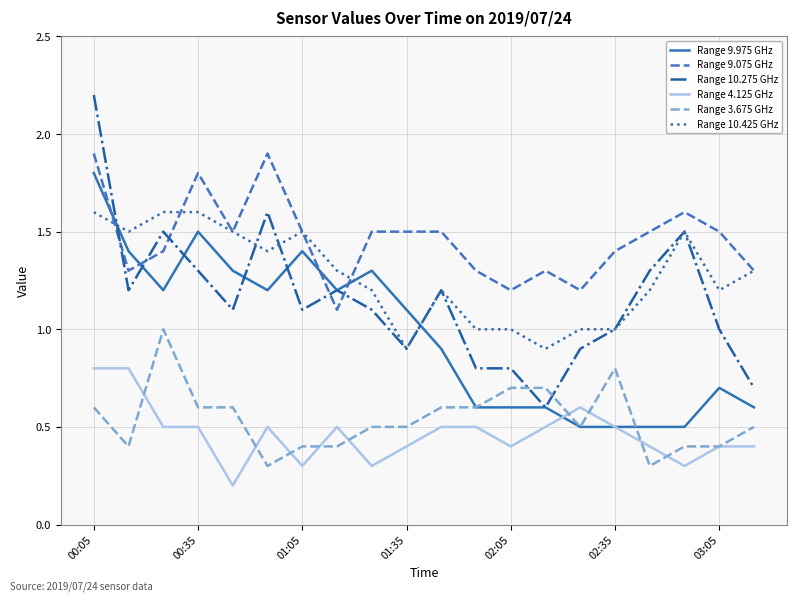

Reading left to right, what are all the values shown in this chart?

Range 9.975 GHz: 1.8	1.4	1.2	1.5	1.3	1.2	1.4	1.2	1.3	1.1	0.9	0.6	0.6	0.6	0.5	0.5	0.5	0.5	0.7	0.6
Range 9.075 GHz: 1.9	1.3	1.4	1.8	1.5	1.9	1.5	1.1	1.5	1.5	1.5	1.3	1.2	1.3	1.2	1.4	1.5	1.6	1.5	1.3
Range 10.275 GHz: 2.2	1.2	1.5	1.3	1.1	1.6	1.1	1.2	1.1	0.9	1.2	0.8	0.8	0.6	0.9	1.0	1.3	1.5	1.0	0.7
Range 4.125 GHz: 0.8	0.8	0.5	0.5	0.2	0.5	0.3	0.5	0.3	0.4	0.5	0.5	0.4	0.5	0.6	0.5	0.4	0.3	0.4	0.4
Range 3.675 GHz: 0.6	0.4	1.0	0.6	0.6	0.3	0.4	0.4	0.5	0.5	0.6	0.6	0.7	0.7	0.5	0.8	0.3	0.4	0.4	0.5
Range 10.425 GHz: 1.6	1.5	1.6	1.6	1.5	1.4	1.5	1.3	1.2	0.9	1.2	1.0	1.0	0.9	1.0	1.0	1.2	1.5	1.2	1.3